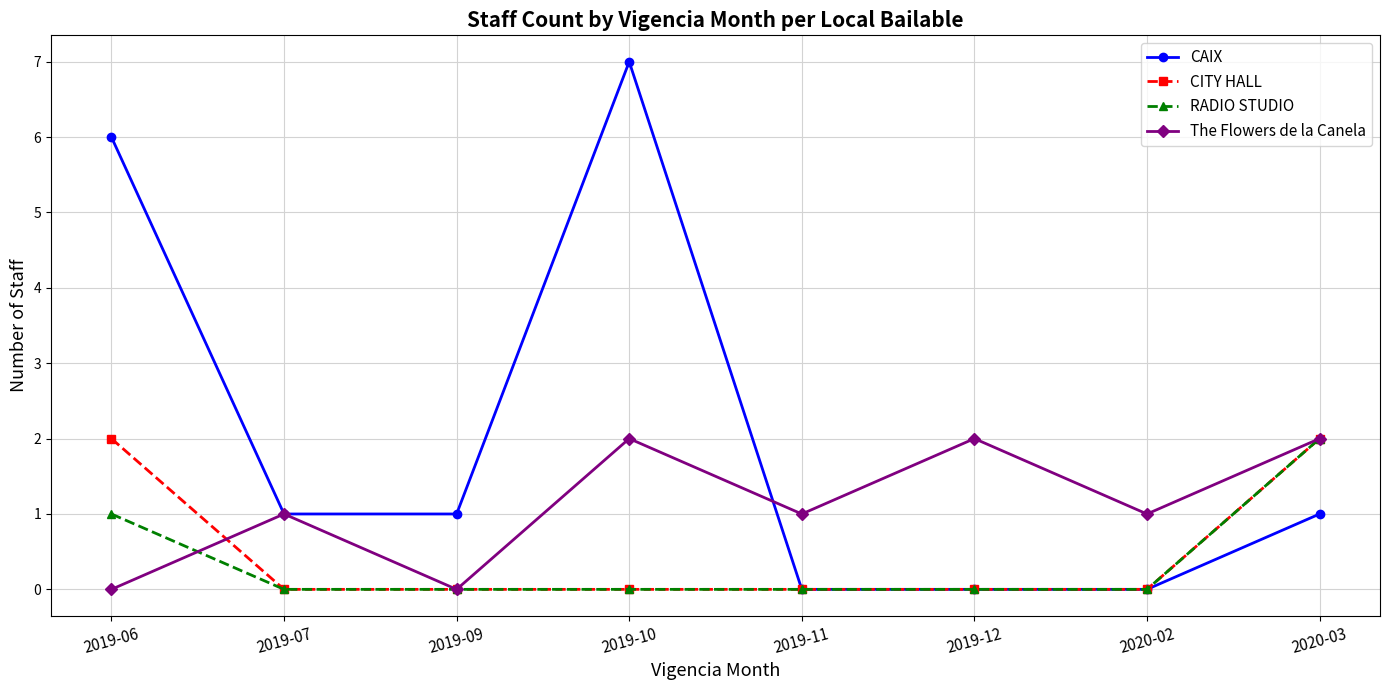

How many categories are shown in the chart?

8